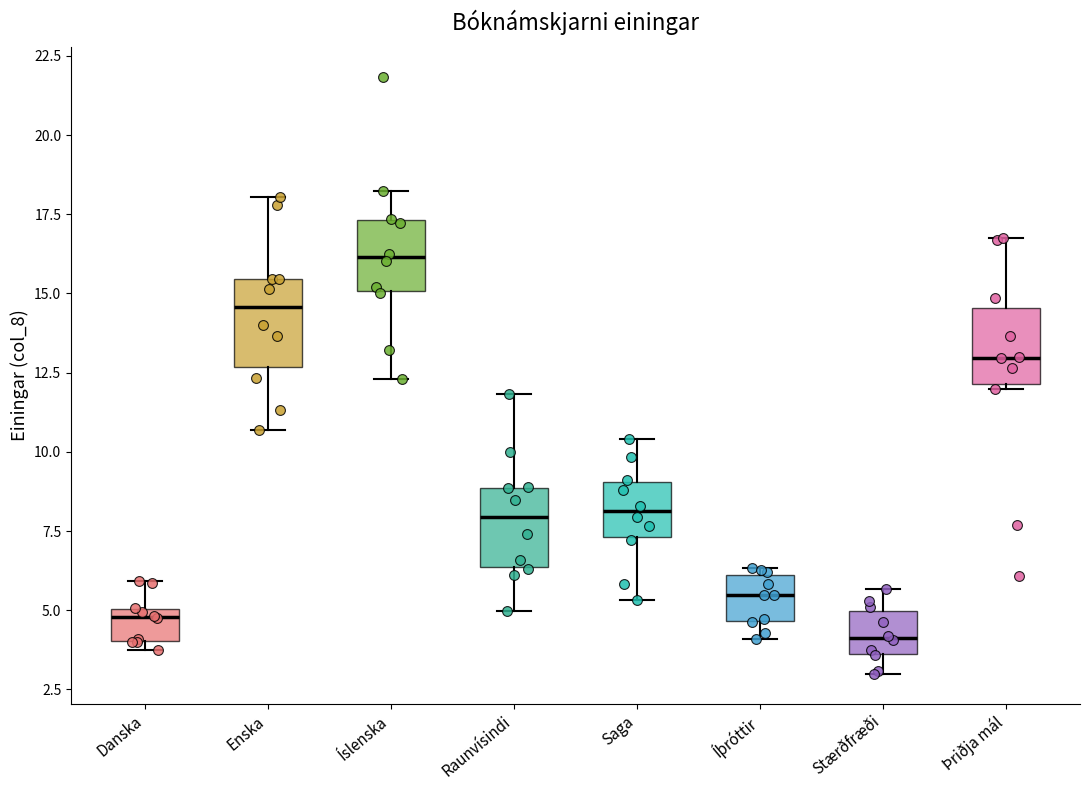

Reading left to right, read every box against the y-axis: the position of its median line, the range the box covers, and the ends of its whiskers. The values are not printed on the chart, so give them approximately, as read against the axis.

Danska: median 5.0 (just below the box's upper edge), box 4.0 to 5.0, whiskers 4.0 (just below the box's lower edge) to 6.0
Enska: median 14.5, box 12.5 to 15.5, whiskers 10.5 to 18.0
Íslenska: median 16.0, box 15.0 to 17.5, whiskers 12.5 to 18.0
Raunvísindi: median 8.0, box 6.5 to 9.0, whiskers 5.0 to 12.0
Saga: median 8.0, box 7.5 to 9.0, whiskers 5.5 to 10.5
Íþróttir: median 5.5, box 4.5 to 6.0, whiskers 4.0 to 6.5
Stærðfræði: median 4.0, box 3.5 to 5.0, whiskers 3.0 to 5.5
Þriðja mál: median 13.0, box 12.0 to 14.5, whiskers 12.0 (just below the box's lower edge) to 16.5